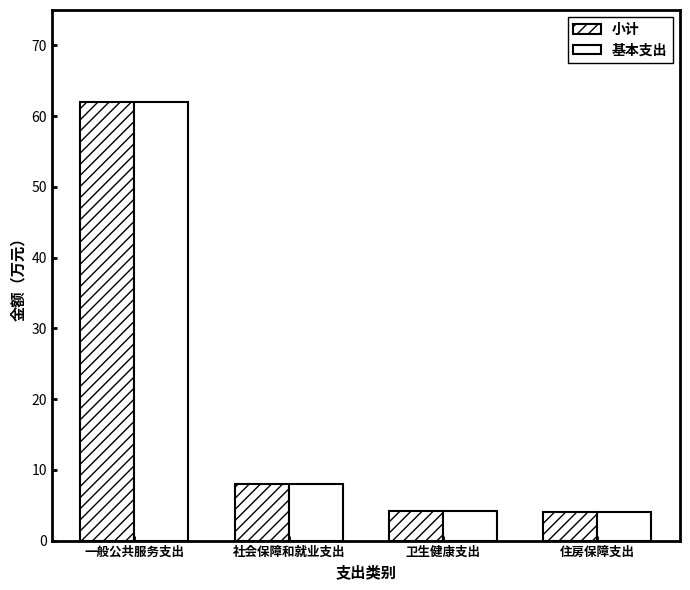

At how many categories does at least one series exceed 48?

1